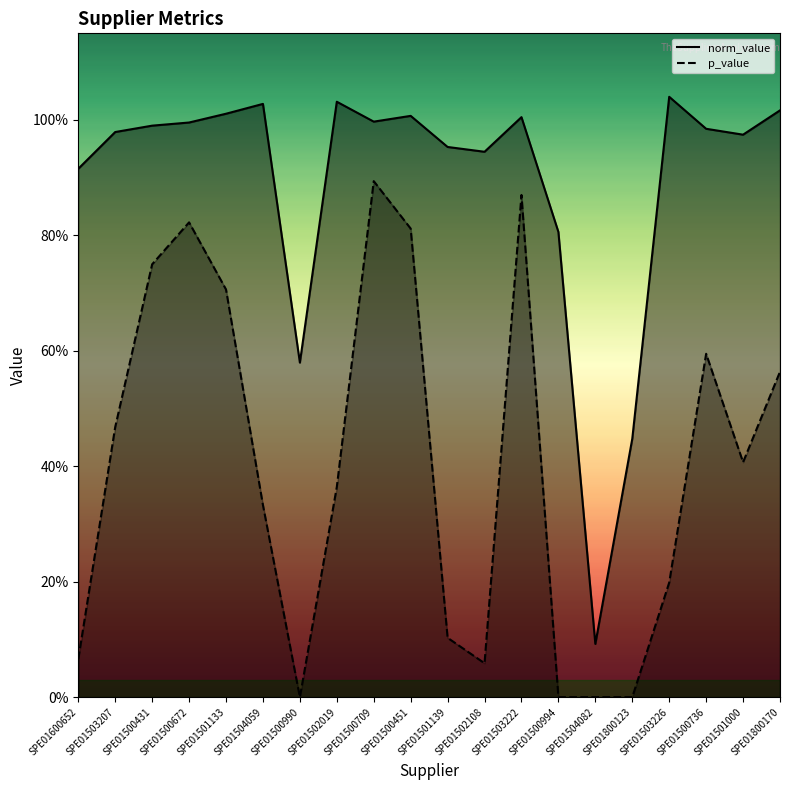

What is the difference between the maximum and minimum values in the p_value_line series?

0.9